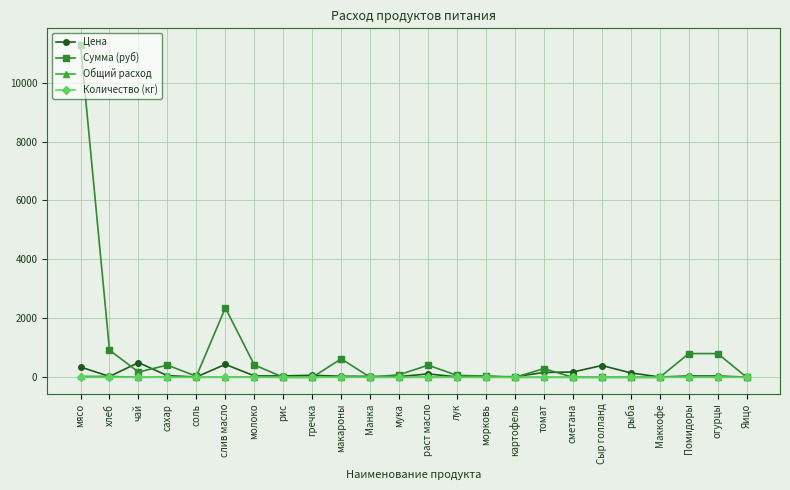

At which category does Цена reach its first local peak?

чай